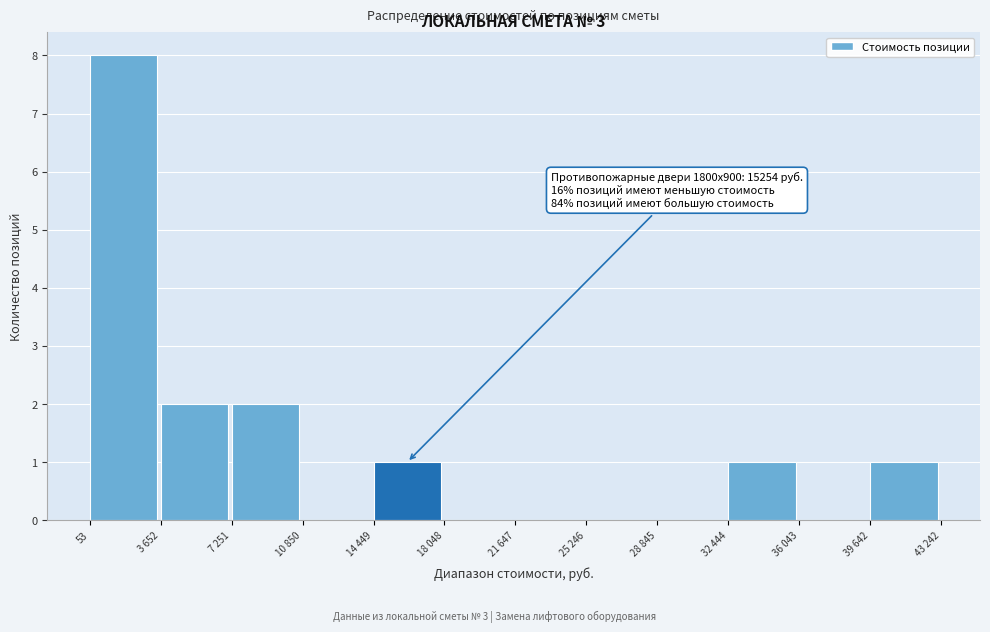

Reading right to left, extract all data points from this chart.

39 642=1	36 043=0	32 444=1	28 845=0	25 246=0	21 647=0	18 048=0	14 449=1	10 850=0	7 251=2	3 652=2	53=8